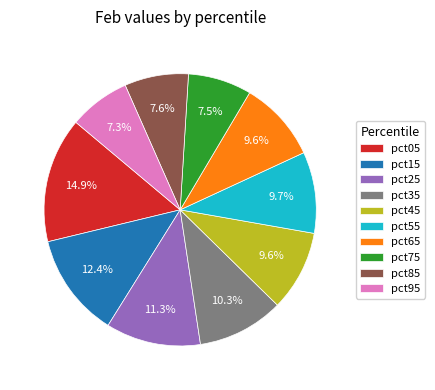

True or false: pct55 accounts for 1% of the total.

False